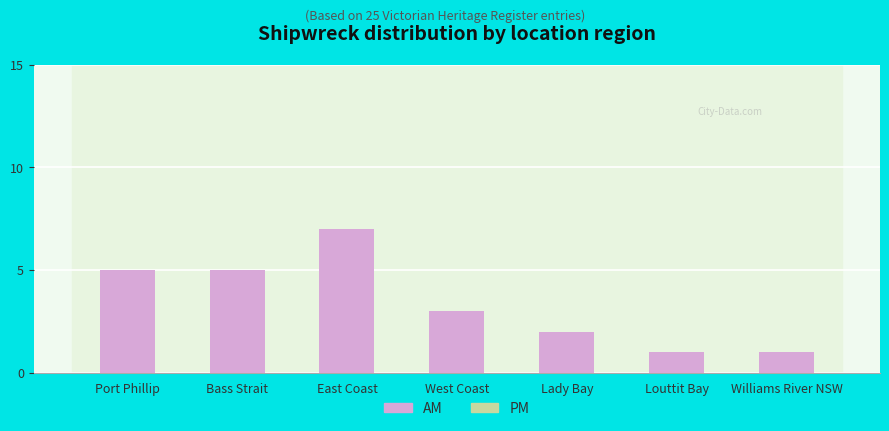

How many AM values are between 1 and 5?

6